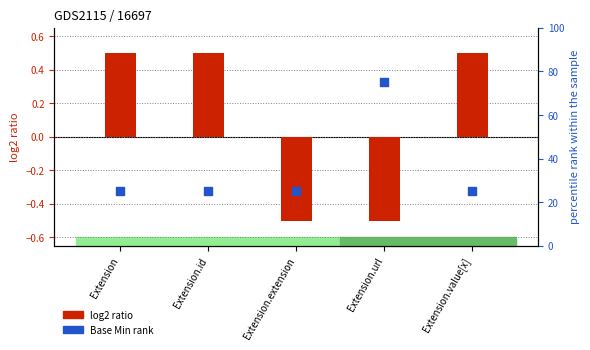

Which series has the widest spread of Y values?

Base Min rank